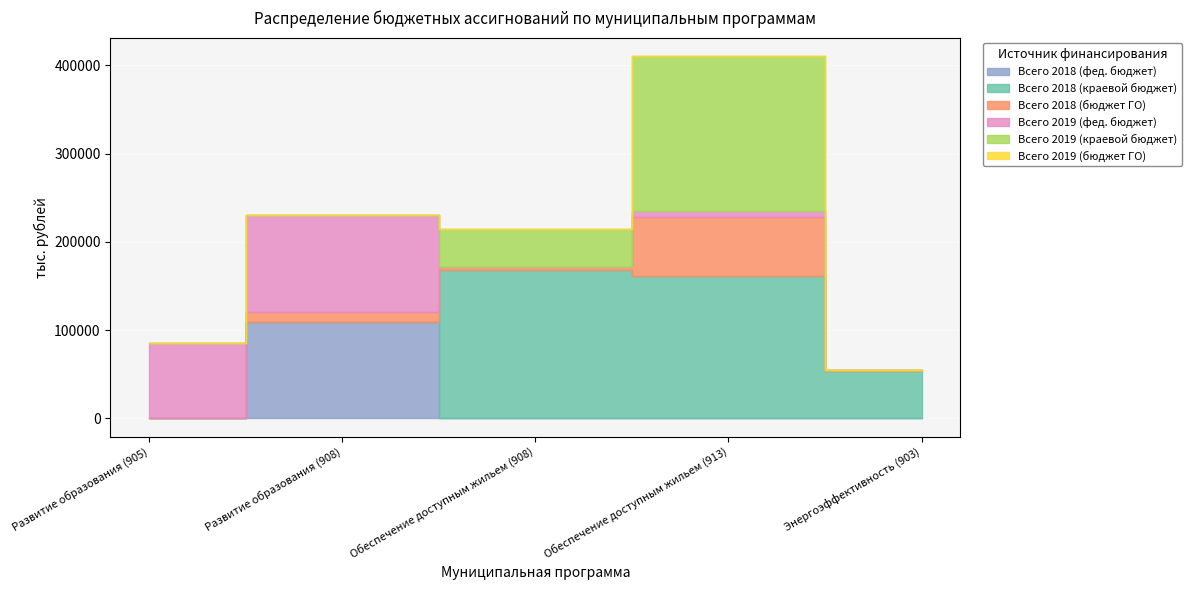

What is the label of the 5th point from the right?

Развитие образования (905)